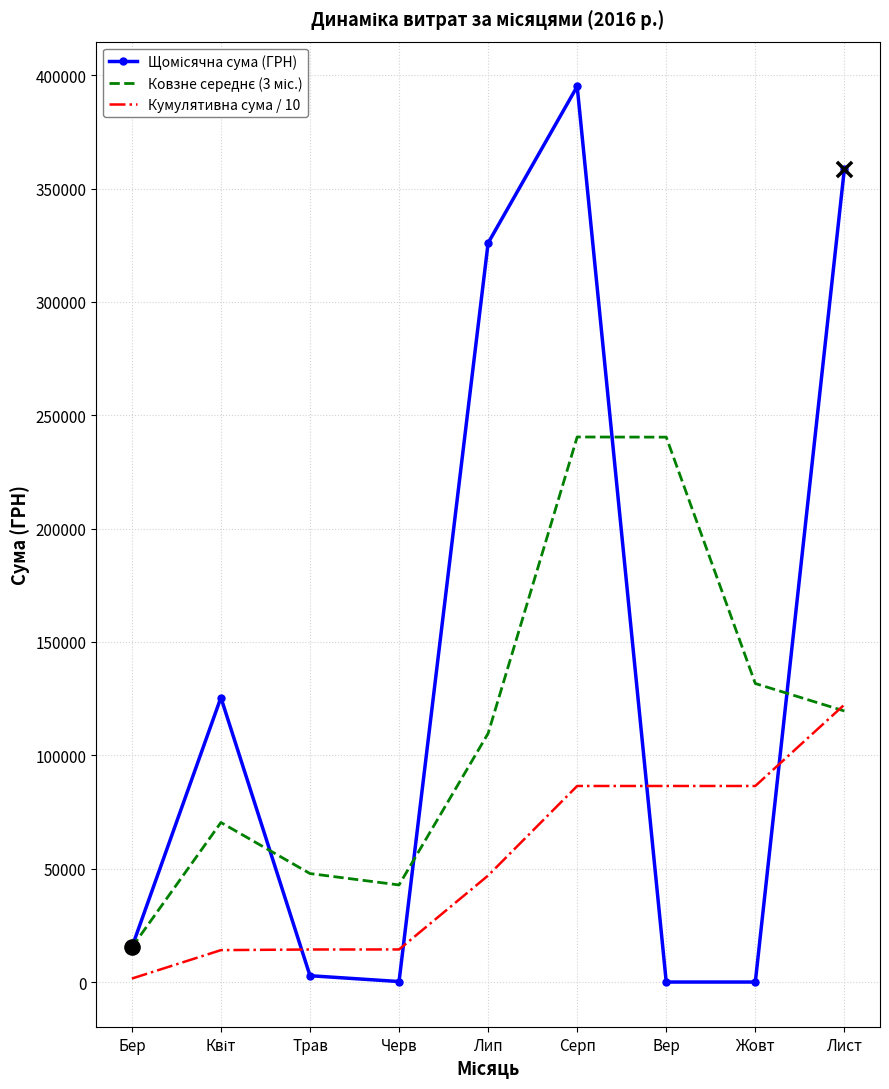

The Кумулятивна сума / 10 series shows 143144.7 at Жовт. True or false?

False